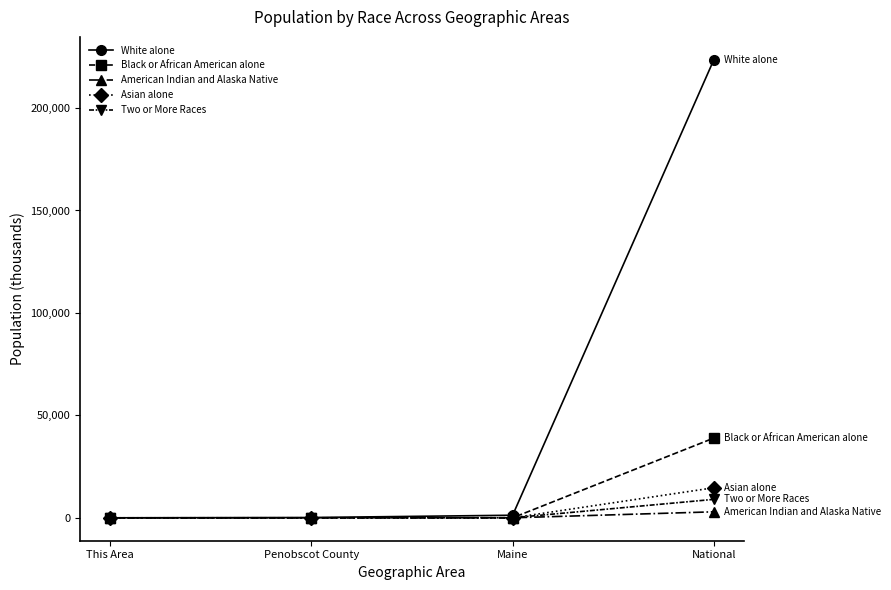

True or false: Black or African American alone has more than 1 interior local peaks.

False